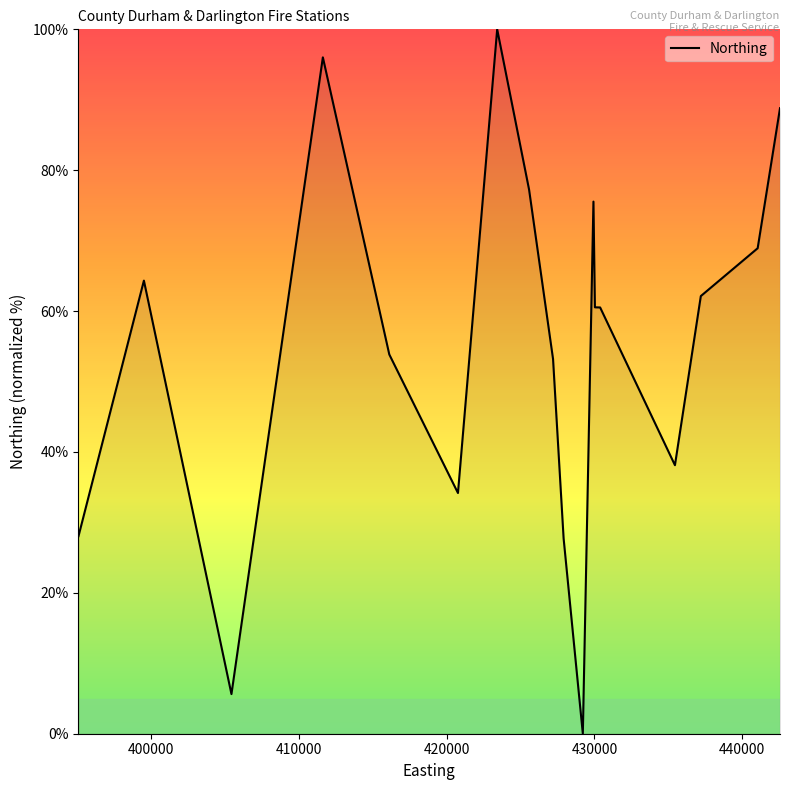

What is the difference between the maximum and minimum values?

100.0